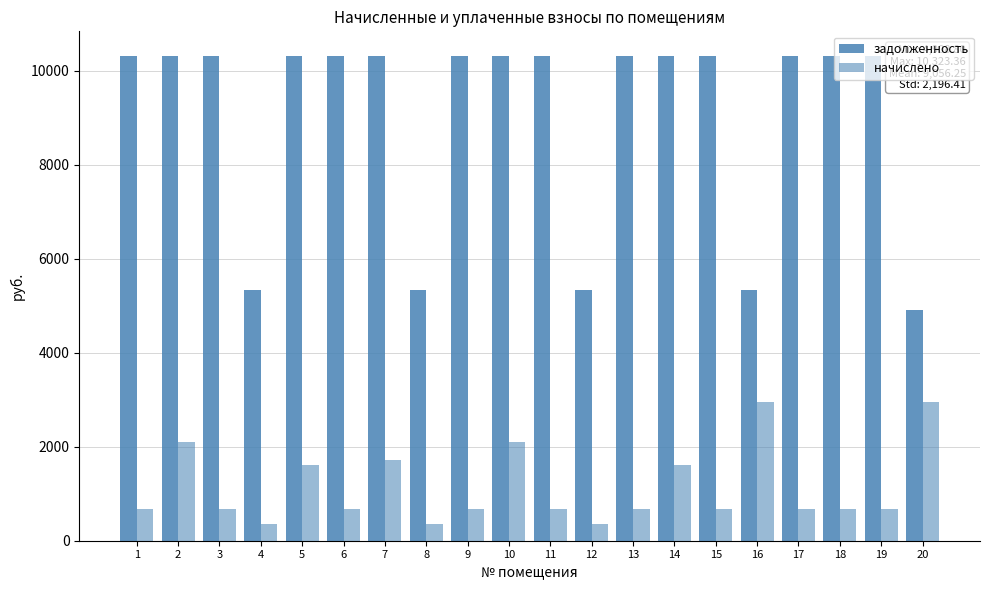

What is the total value across all series at 16?

8296.4